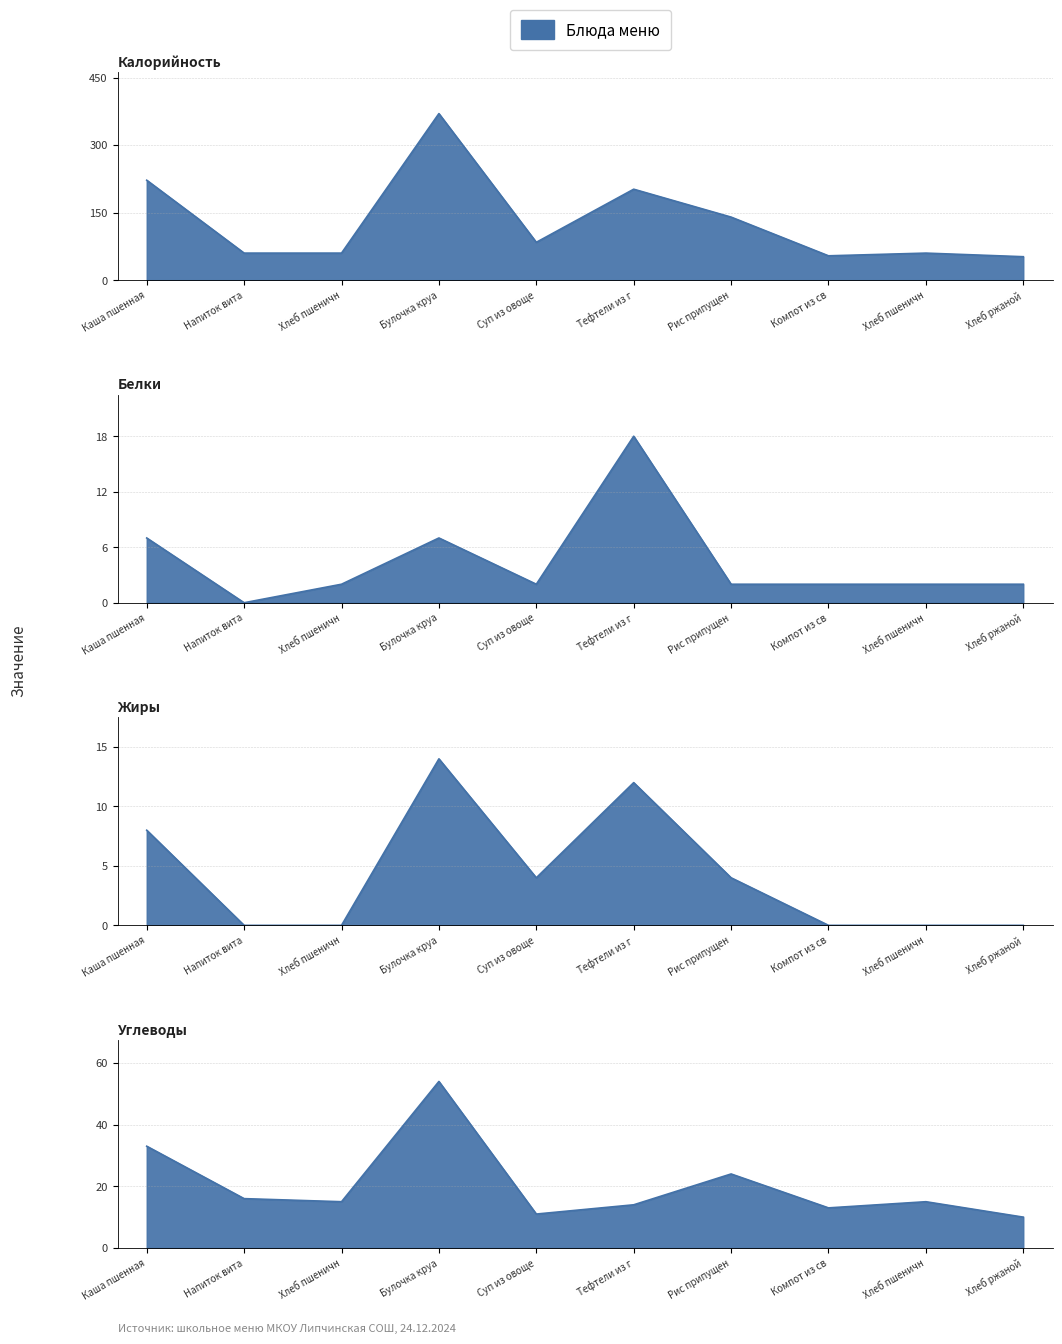

What is the difference between the highest and lowest values at Хлеб ржаной?

52